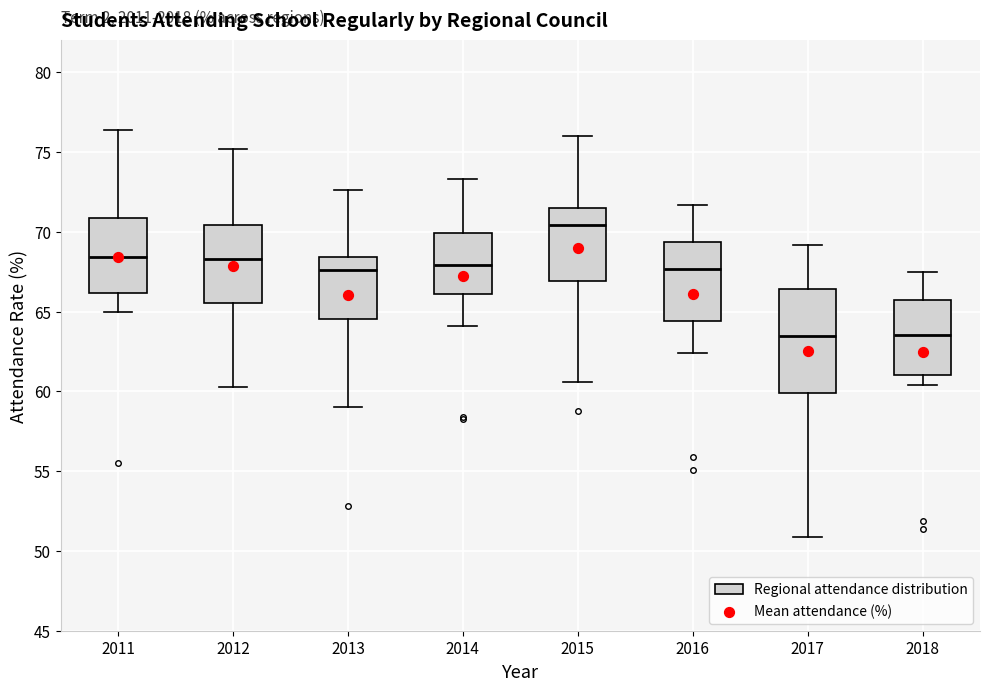

Which box's median line is the highest?

2015